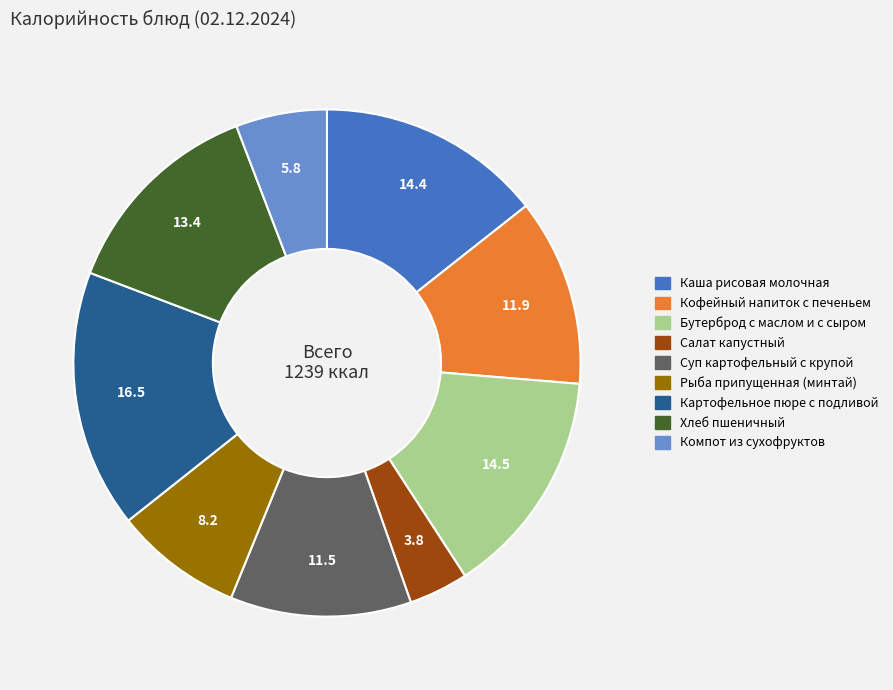

Approximately how many times larger is the value at Кофейный напиток с печеньем compared to Компот из сухофруктов?

2.1